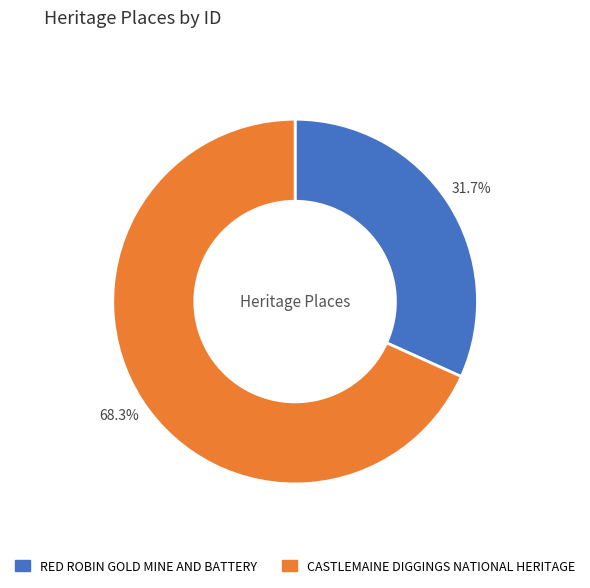

Approximately how many times larger is the value at RED ROBIN GOLD MINE AND BATTERY compared to CASTLEMAINE DIGGINGS NATIONAL HERITAGE?

0.5